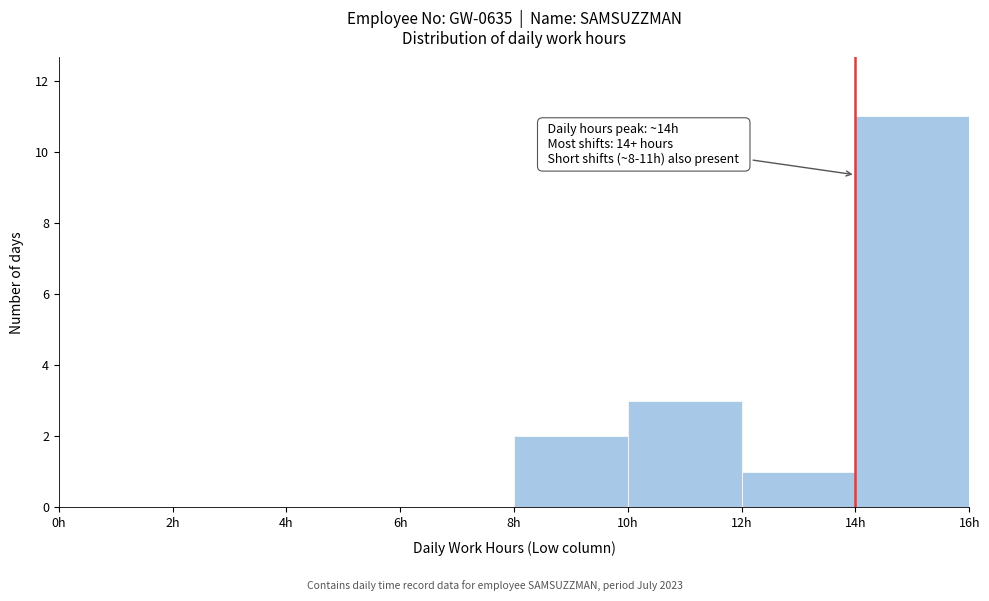

Over which range of the x-axis is the bar tallest?

14 to 16